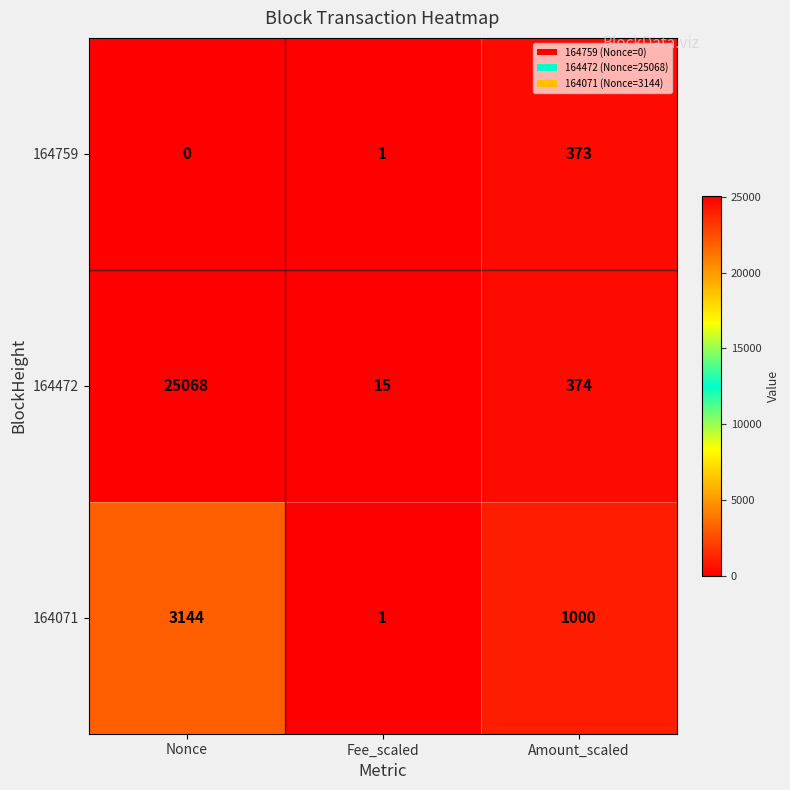

What is the spread (max minus min) of values at Amount_scaled?

627